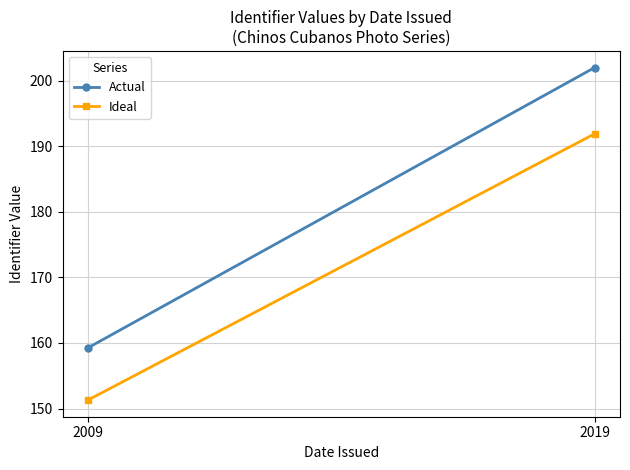

What is the difference between the Actual values at 2019 and 2009?

42.8